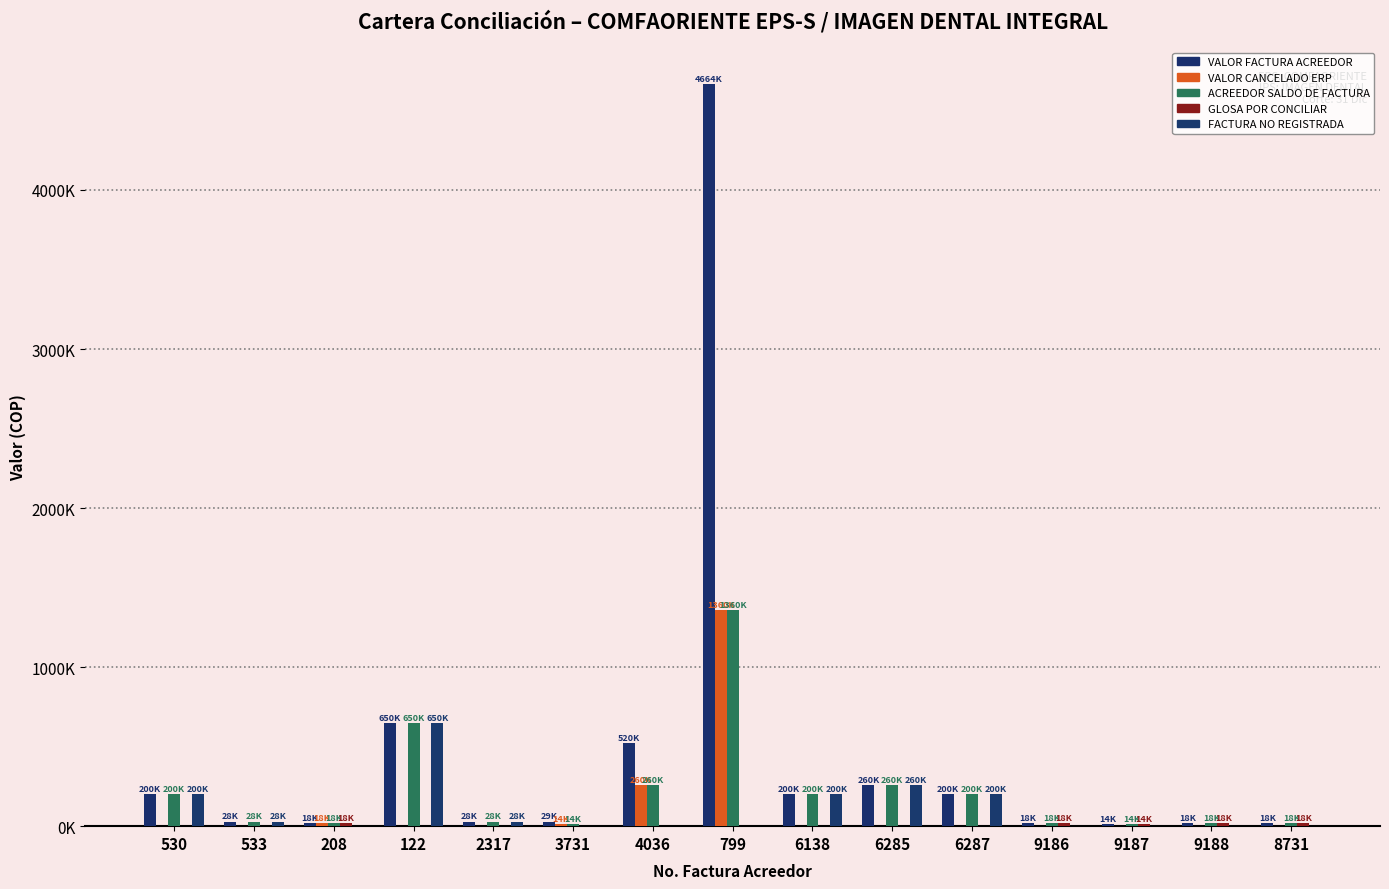

Reading right to left, extract all data points from this chart.

VALOR FACTURA ACREEDOR: 8731=18500	9188=18500	9187=14500	9186=18500	6287=200000	6285=260000	6138=200000	799=4664000	4036=520000	3731=29000	2317=28000	122=650000	208=18500	533=28000	530=200000
VALOR CANCELADO ERP: 8731=0	9188=0	9187=0	9186=0	6287=0	6285=0	6138=0	799=1360000	4036=260000	3731=14500	2317=0	122=0	208=18500	533=0	530=0
ACREEDOR SALDO DE FACTURA: 8731=18500	9188=18500	9187=14500	9186=18500	6287=200000	6285=260000	6138=200000	799=1360000	4036=260000	3731=14500	2317=28000	122=650000	208=18500	533=28000	530=200000
GLOSA POR CONCILIAR: 8731=18500	9188=18500	9187=14500	9186=18500	6287=0	6285=0	6138=0	799=0	4036=0	3731=0	2317=0	122=0	208=18500	533=0	530=0
FACTURA NO REGISTRADA: 8731=0	9188=0	9187=0	9186=0	6287=200000	6285=260000	6138=200000	799=0	4036=0	3731=0	2317=28000	122=650000	208=0	533=28000	530=200000